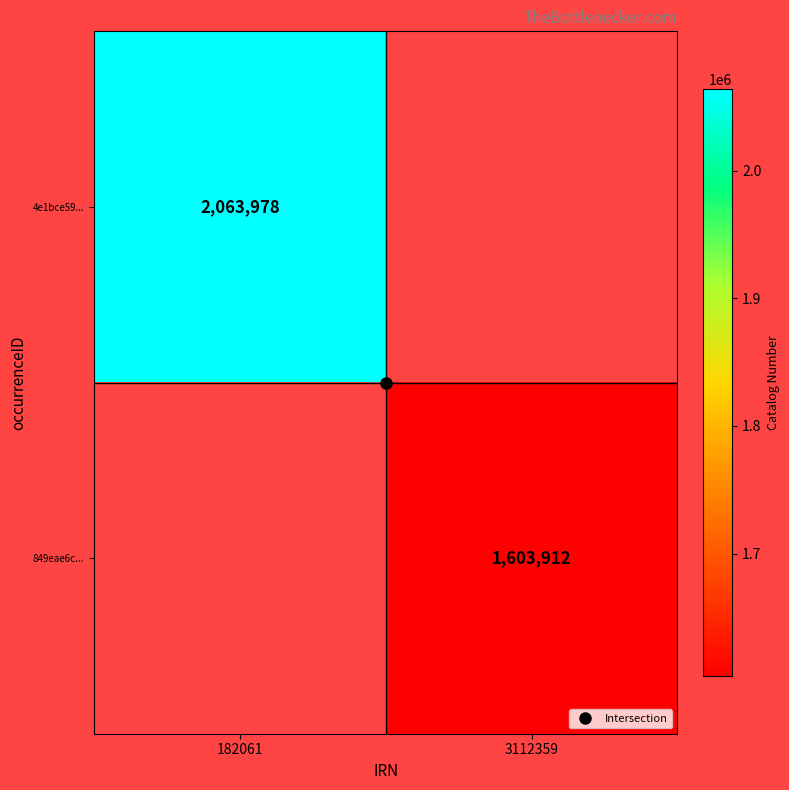

What is the greatest value displayed?

2063978.0